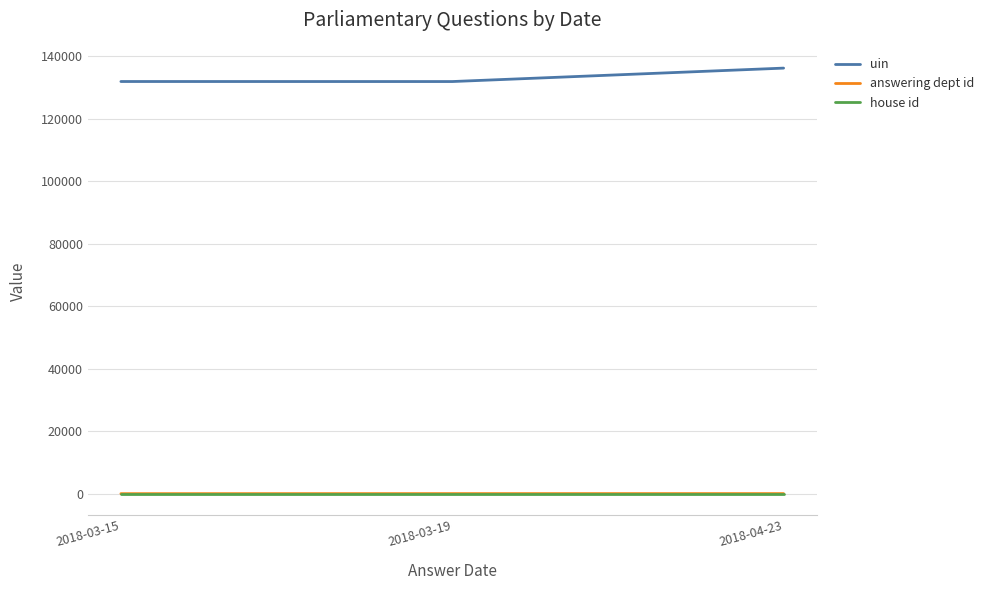

What is the approximate value of uin at 2018-03-15?

131869.5